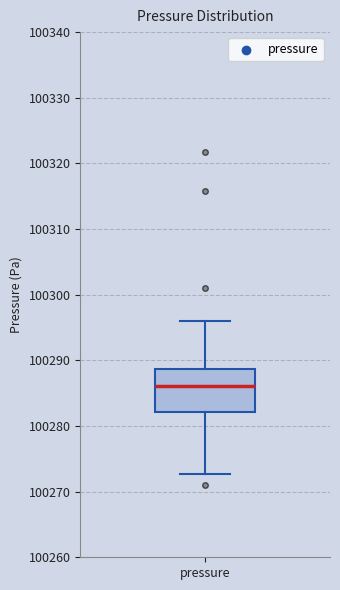

Where is the lower edge of the box for pressure on the y-axis? The values are not printed on the chart, so give them approximately, as read against the axis.

100282